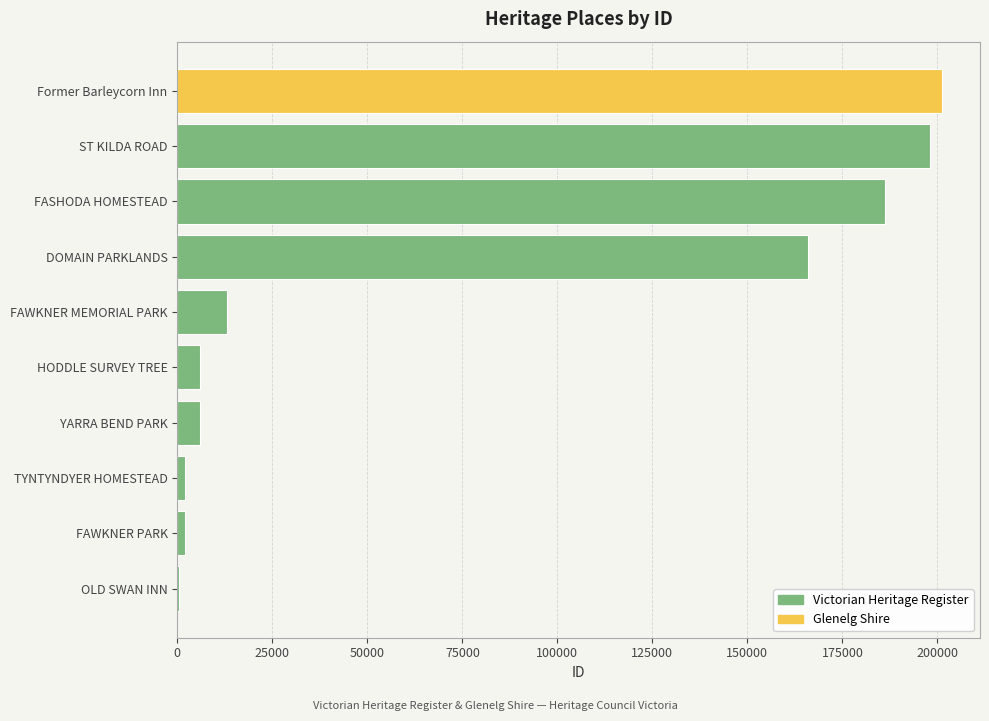

Reading left to right, list all the values displayed in this chart.

OLD SWAN INN=511	FAWKNER PARK=1953	TYNTYNDYER HOMESTEAD=2066	YARRA BEND PARK=5968	HODDLE SURVEY TREE=6049	FAWKNER MEMORIAL PARK=13043	DOMAIN PARKLANDS=165951	FASHODA HOMESTEAD=186243	ST KILDA ROAD=198047	Former Barleycorn Inn=201146